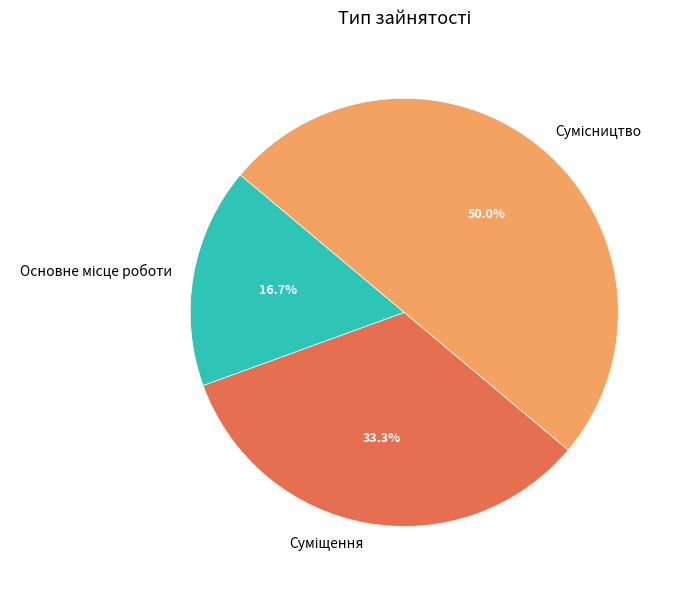

To the nearest percent, what is the combined percentage of Сумісництво and Суміщення?

83%